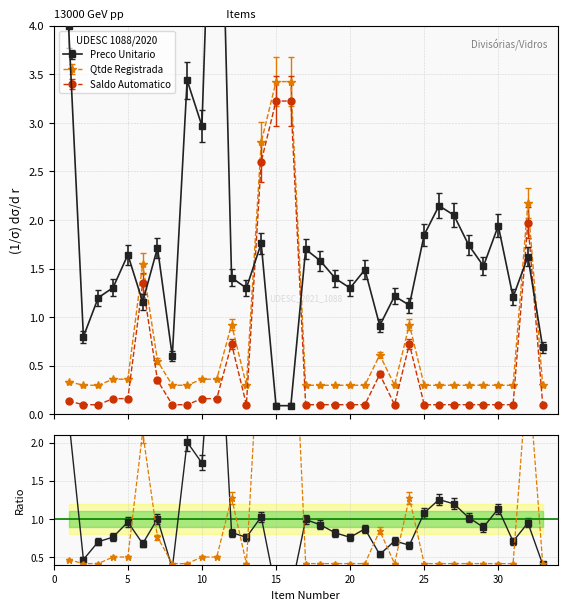

At which category is the sum across all series the highest?

11